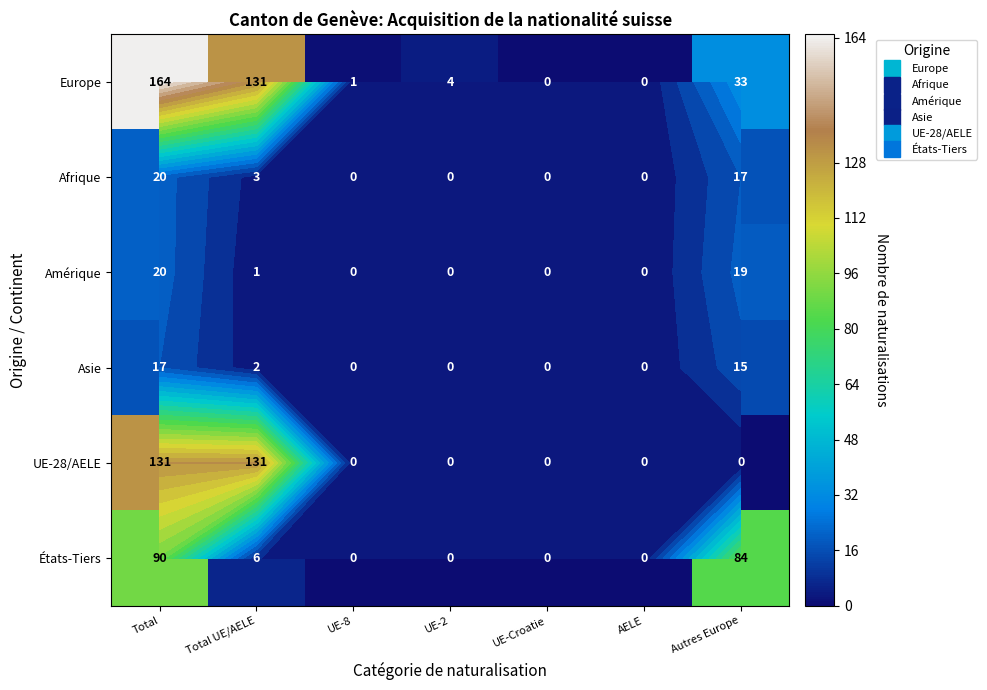

True or false: Amérique has a value of 1 at Total UE/AELE.

False